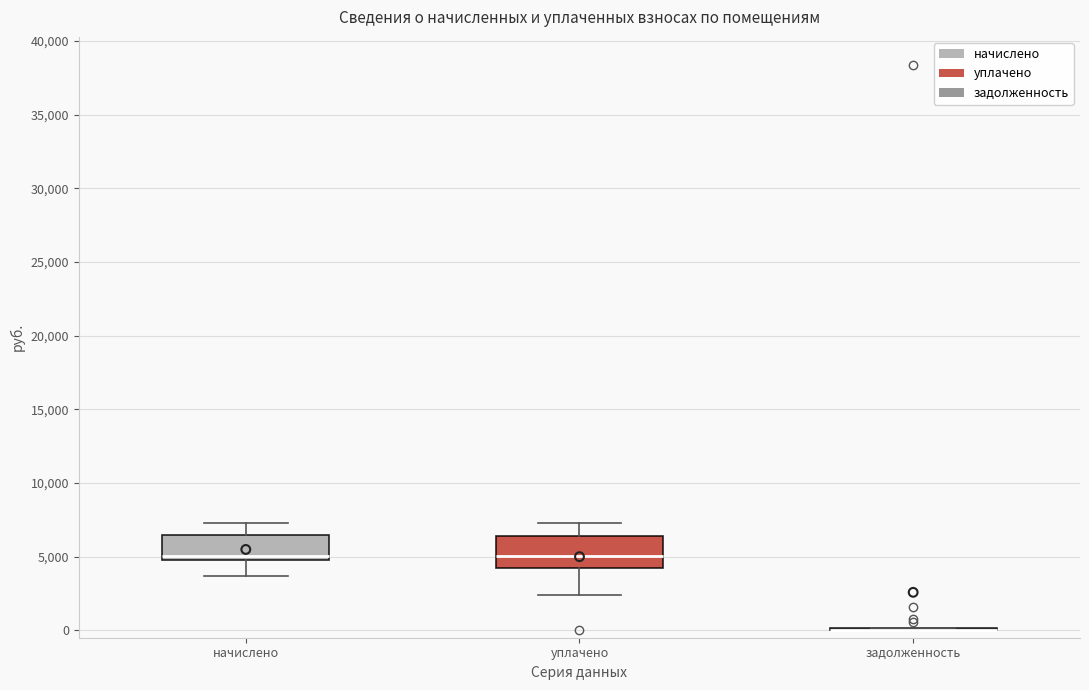

Reading left to right, read every box against the y-axis: the position of its median line, the range the box covers, and the ends of its whiskers. The values are not printed on the chart, so give them approximately, as read against the axis.

начислено: median 5000 (just above the box's lower edge), box 5000 to 6500, whiskers 3500 to 7500
уплачено: median 5000, box 4500 to 6500, whiskers 2500 to 7500
задолженность: box collapsed to a line at 0, whiskers 0 to 0